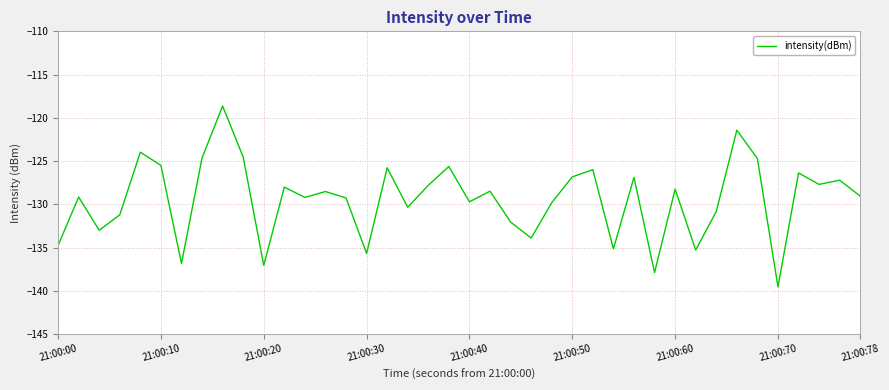

What is the maximum value shown in the chart?

-118.6